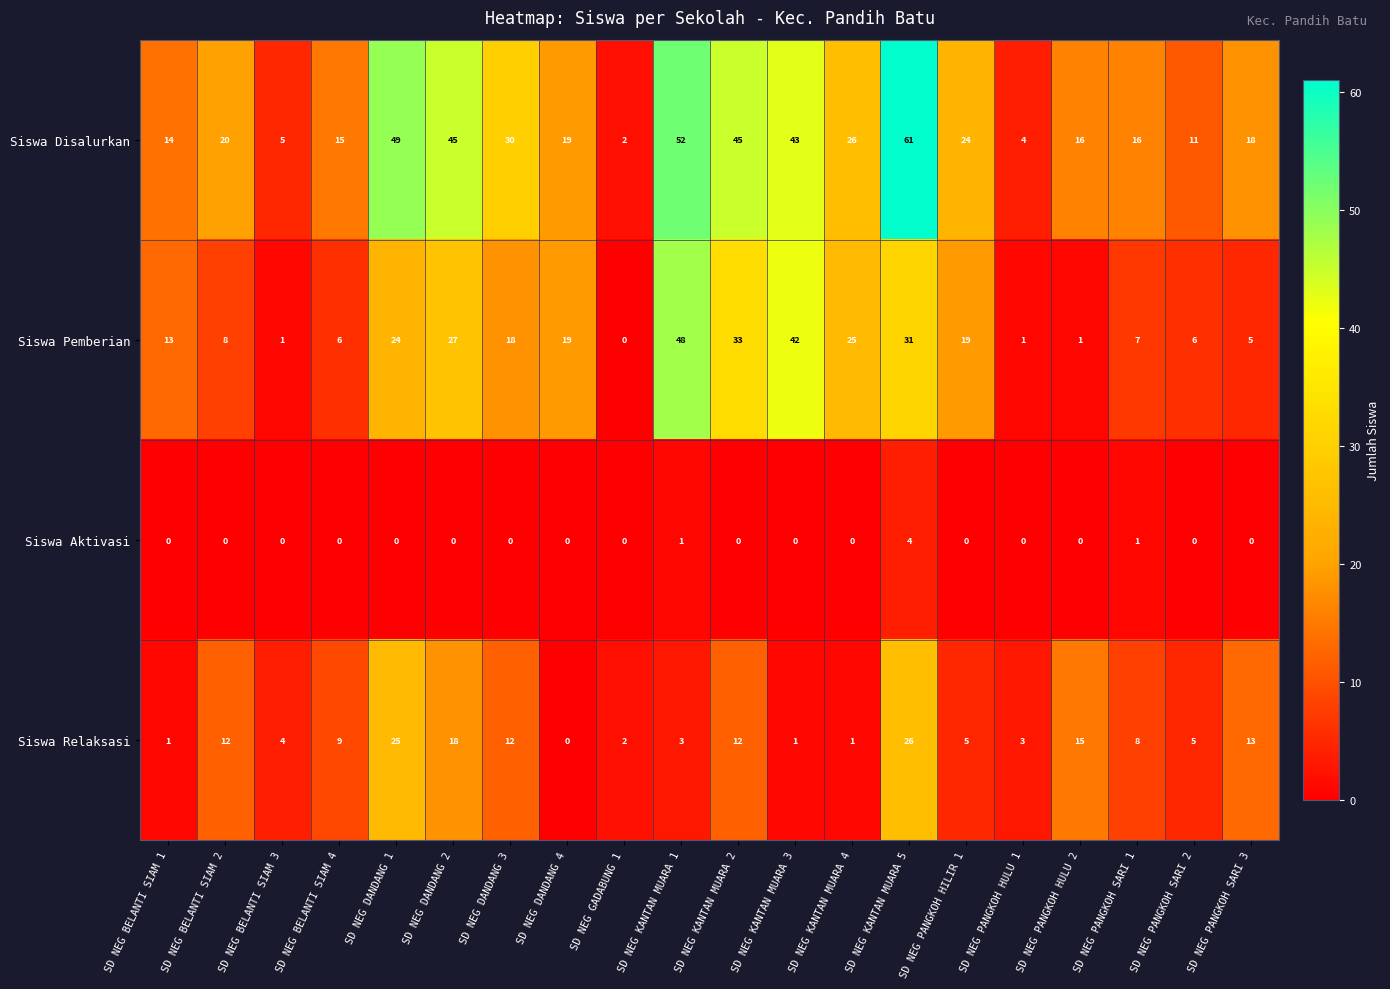

At which label is Siswa Pemberian closest to 24?

SD NEG DANDANG 1